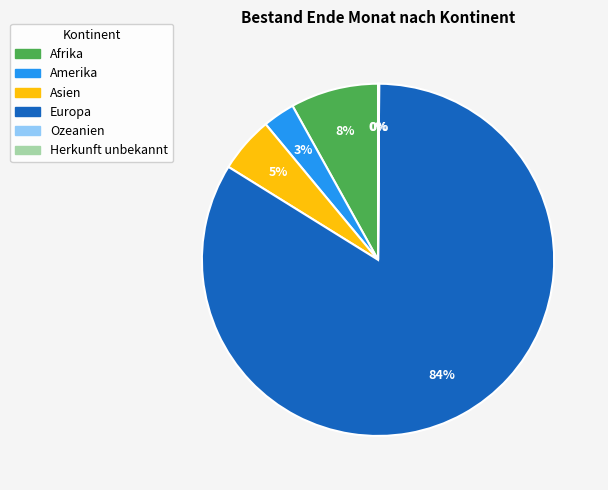

To the nearest percent, what is the average slice percentage?

17%